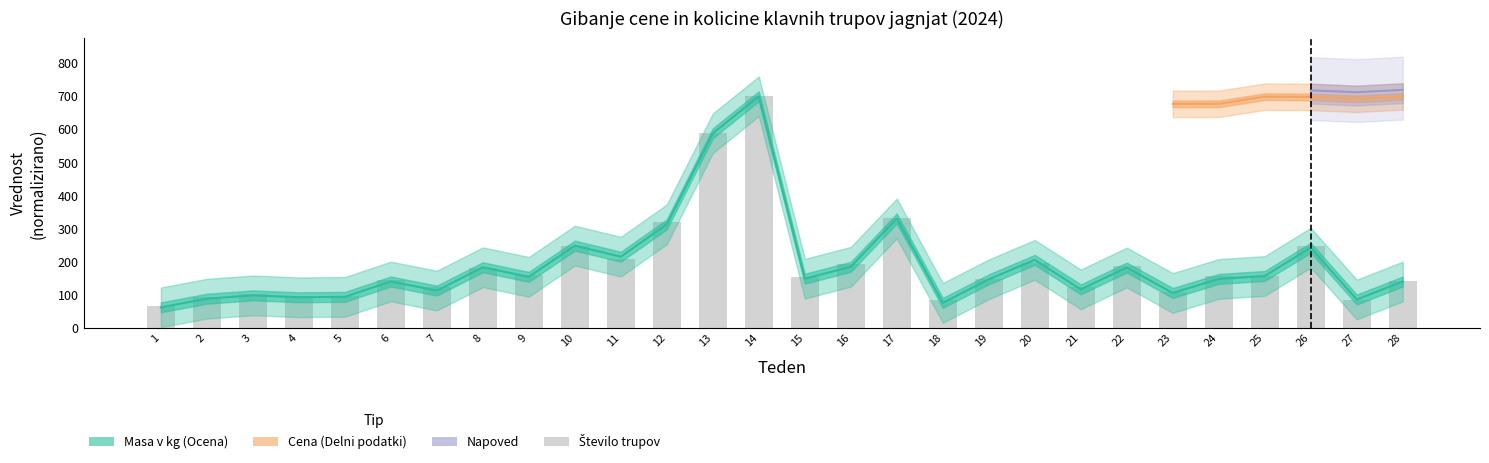

Are the bars grouped side by side (vs. stacked)?

Yes